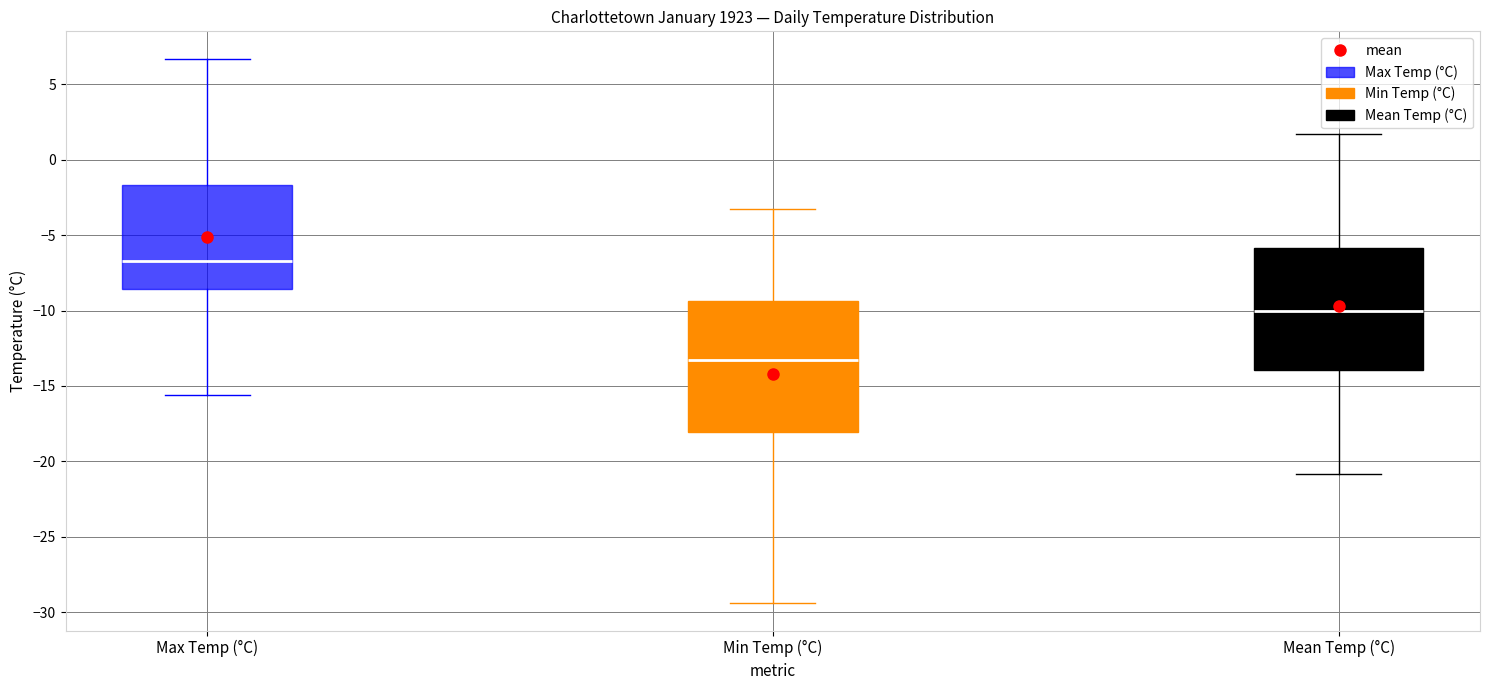

Which box's median line is the lowest?

Min Temp (°C)